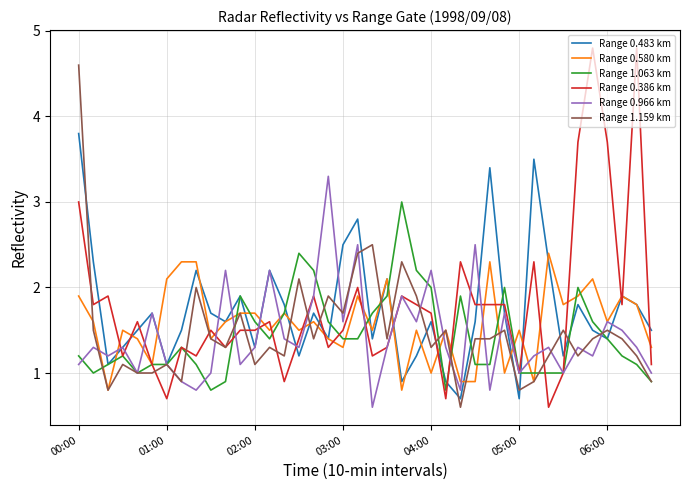

What is the highest value of the Range 0.386 km series?

4.8